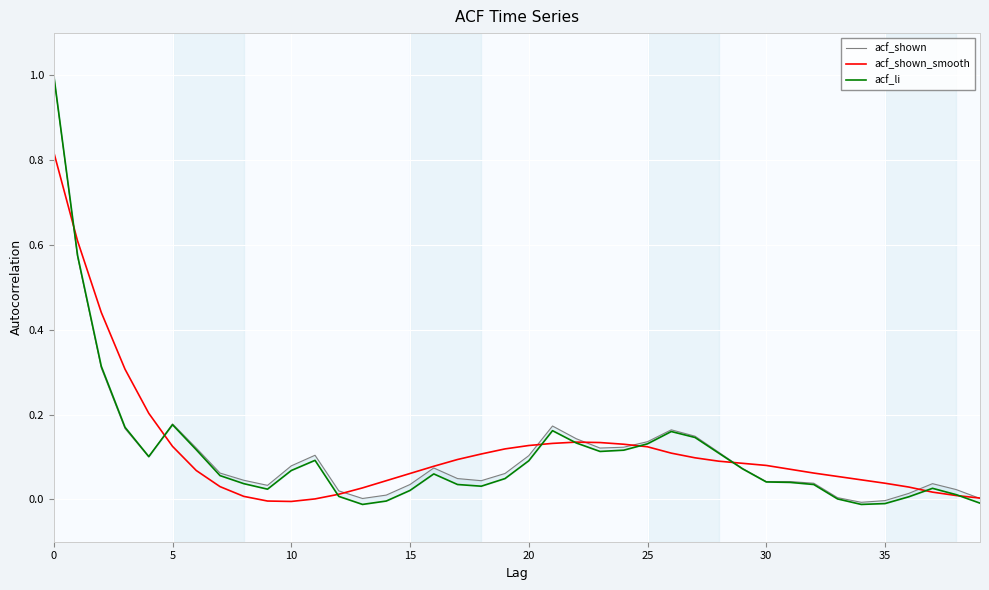

Which has a higher value, 26 or 35?

26